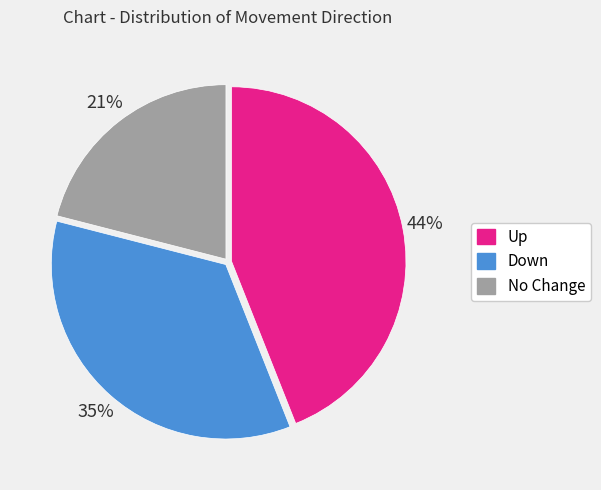

Does any single category account for the majority?

No